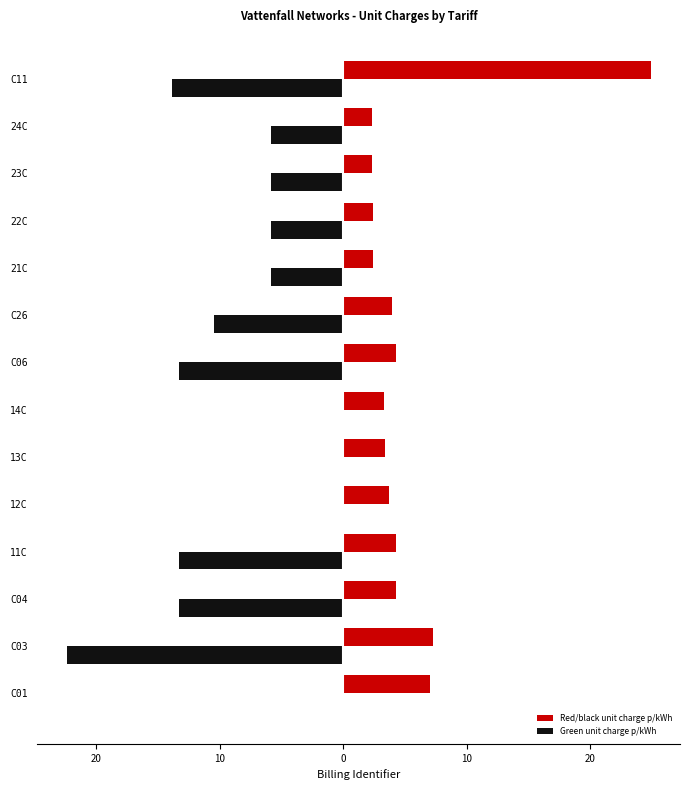

What are all the series names shown in the legend?

Red/black unit charge p/kWh, Green unit charge p/kWh